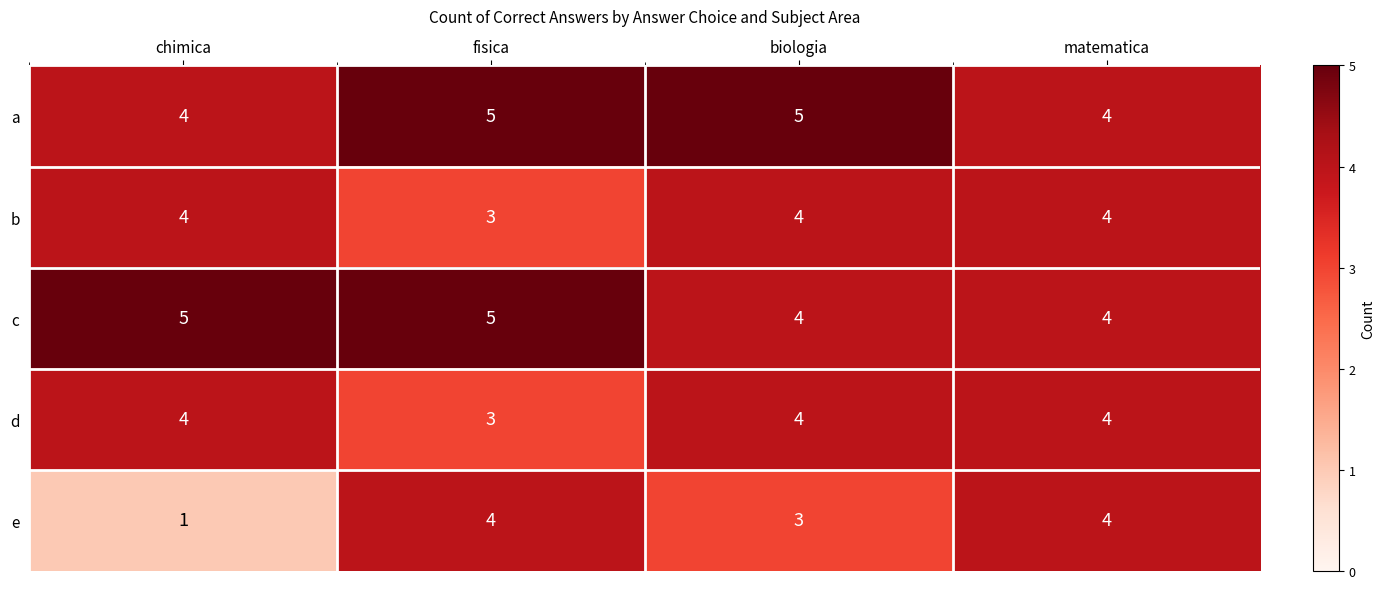

True or false: b has a value of 1 at chimica.

False